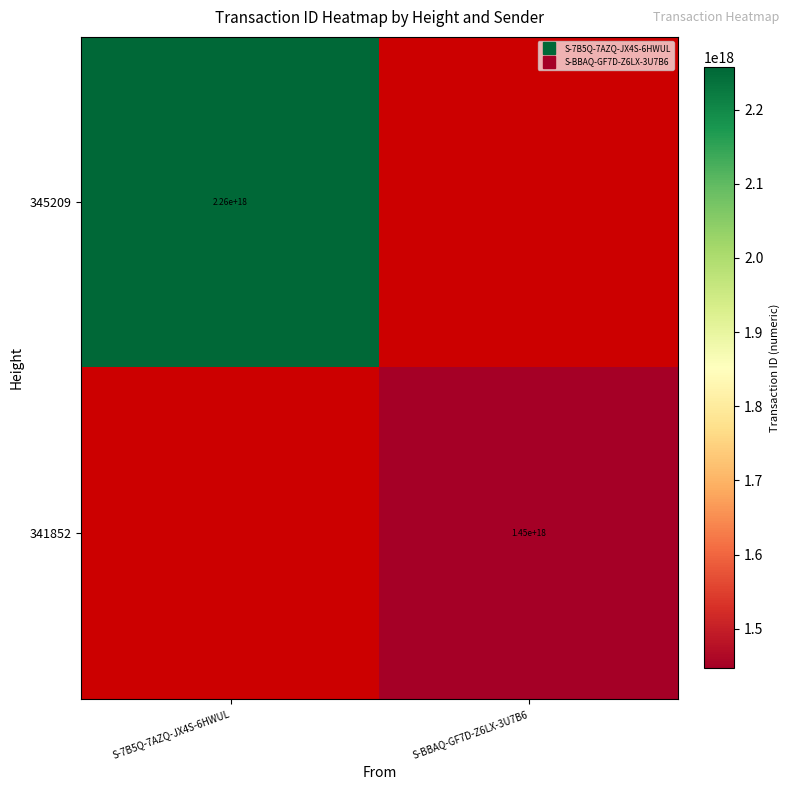

Which category has the highest value in the 345209 series?

S-7B5Q-7AZQ-JX4S-6HWUL